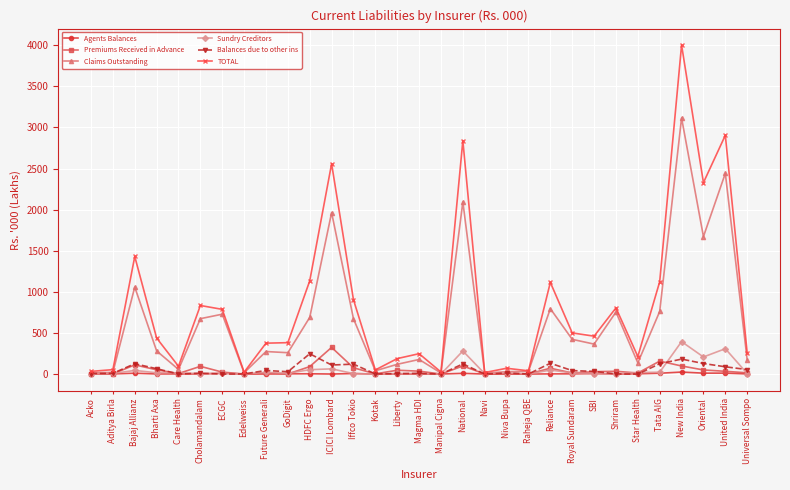

In Claims Outstanding, how many points are higher than both neighbors (excluding endpoints)?

10